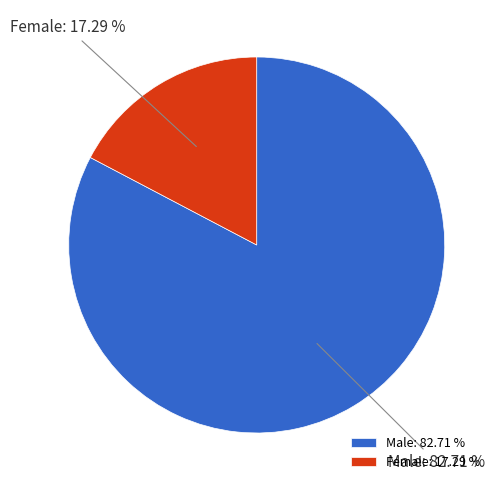

To the nearest percent, what is the average slice percentage?

50%